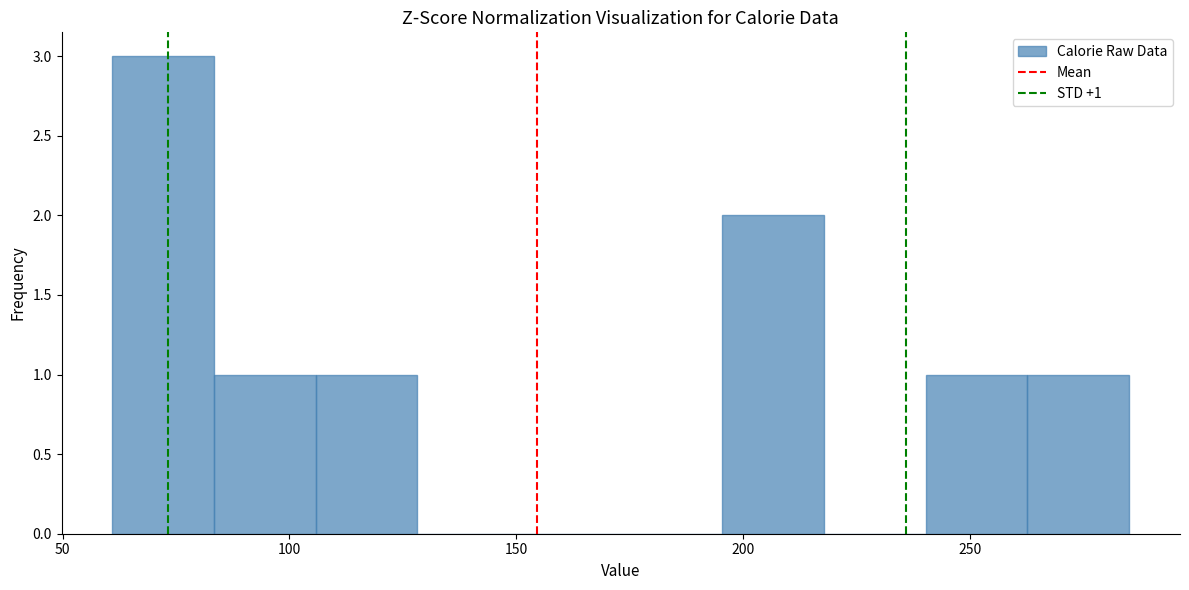

Which range on the x-axis has the tallest bar?

60 to 85